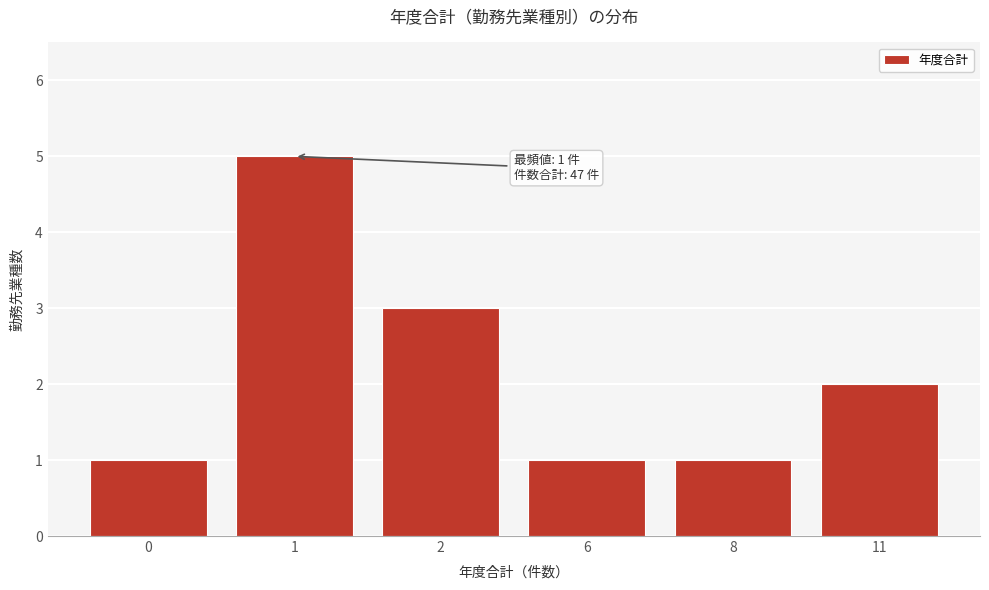

Reading left to right, extract all data points from this chart.

1	5	3	1	1	2